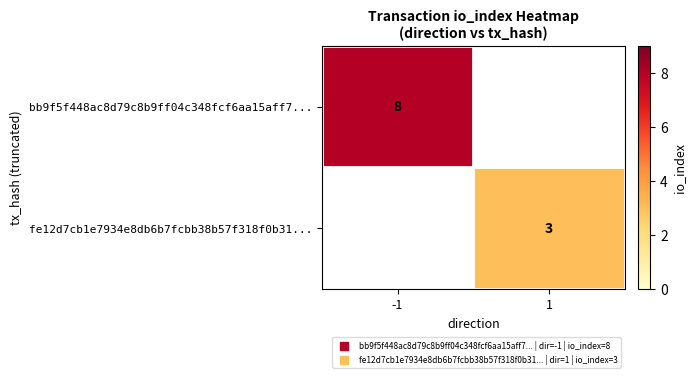

At which label is bb9f5f448ac8d79c8b9ff04c348fcf6aa15aff7... closest to 8?

-1